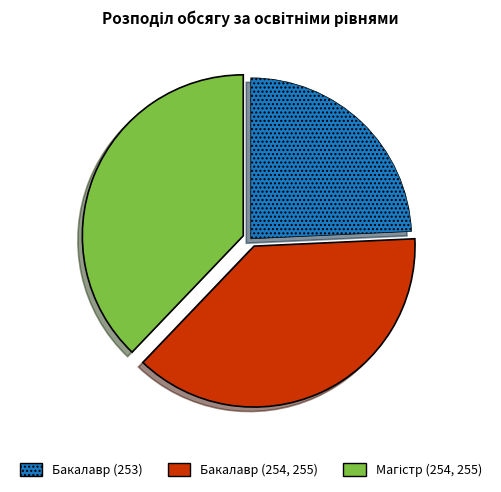

Is there any slice that represents more than half of the pie?

No